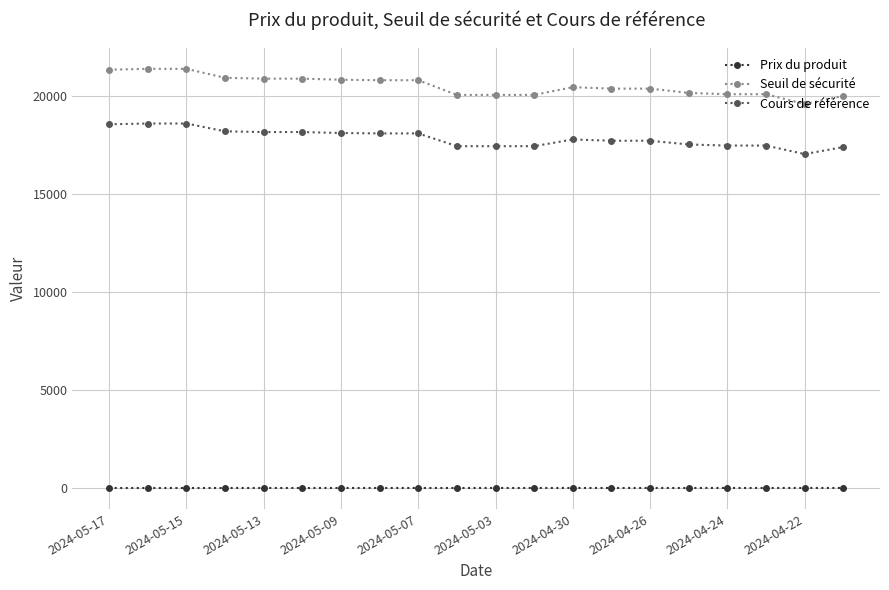

True or false: Cours de référence and Seuil de sécurité intersect in this chart.

False